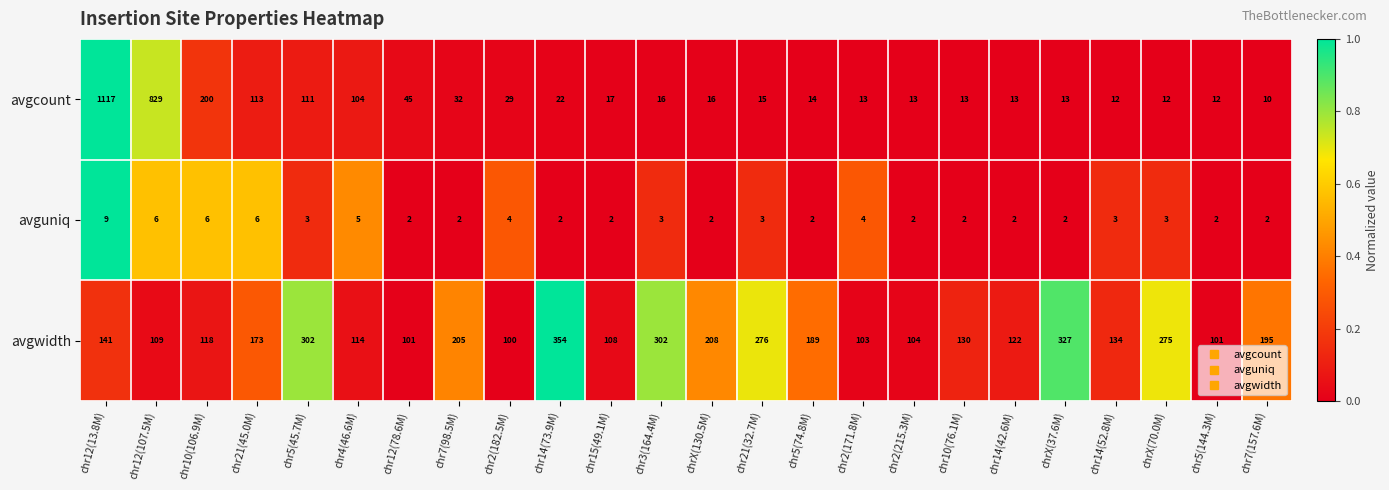

At which label does avguniq first exceed 3?

chr12(13.8M)